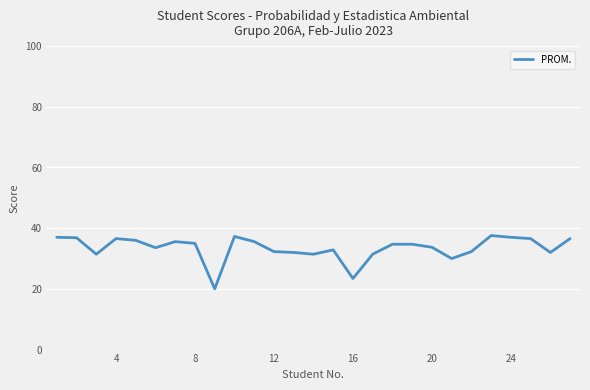

What is the maximum value shown in the chart?

37.6